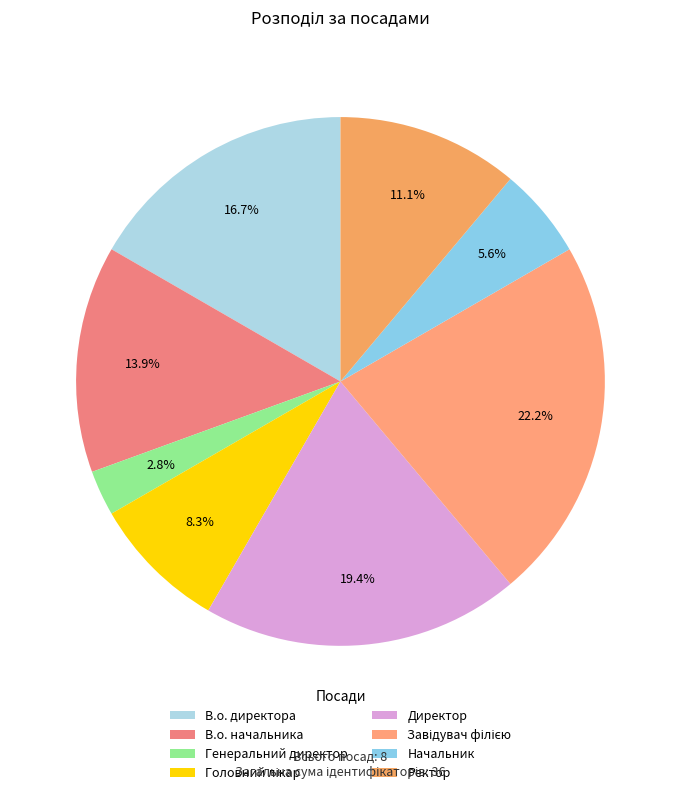

True or false: Завідувач філією accounts for 29% of the total.

False